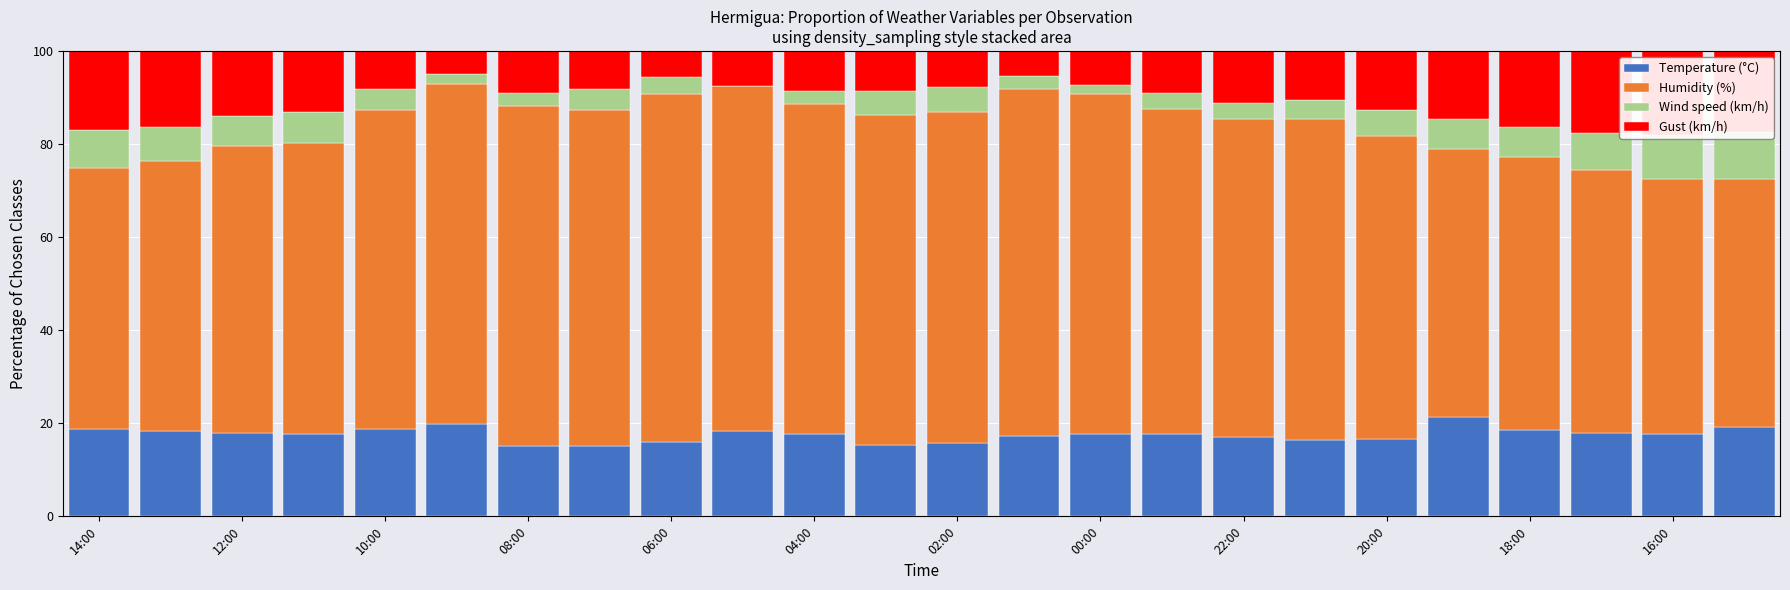

Which series has the widest spread of values?

Humidity (%)